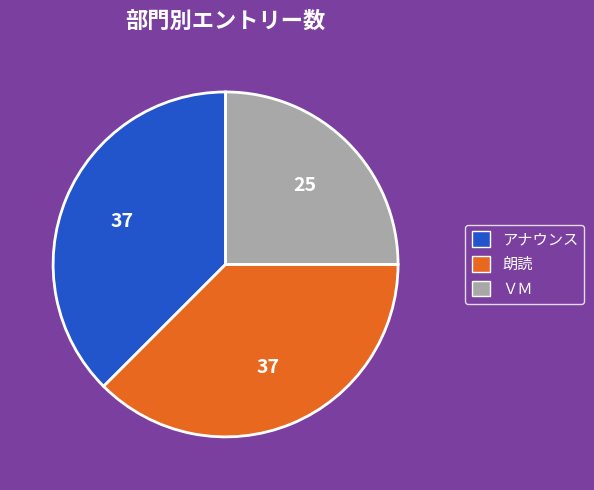

Count the number of slices in the pie.

3